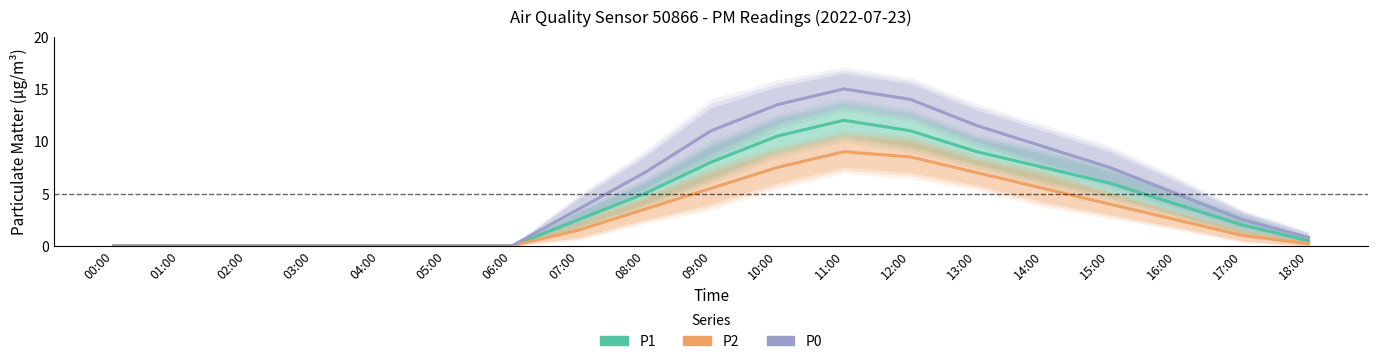

How many data points in P2 are less than 1?

8